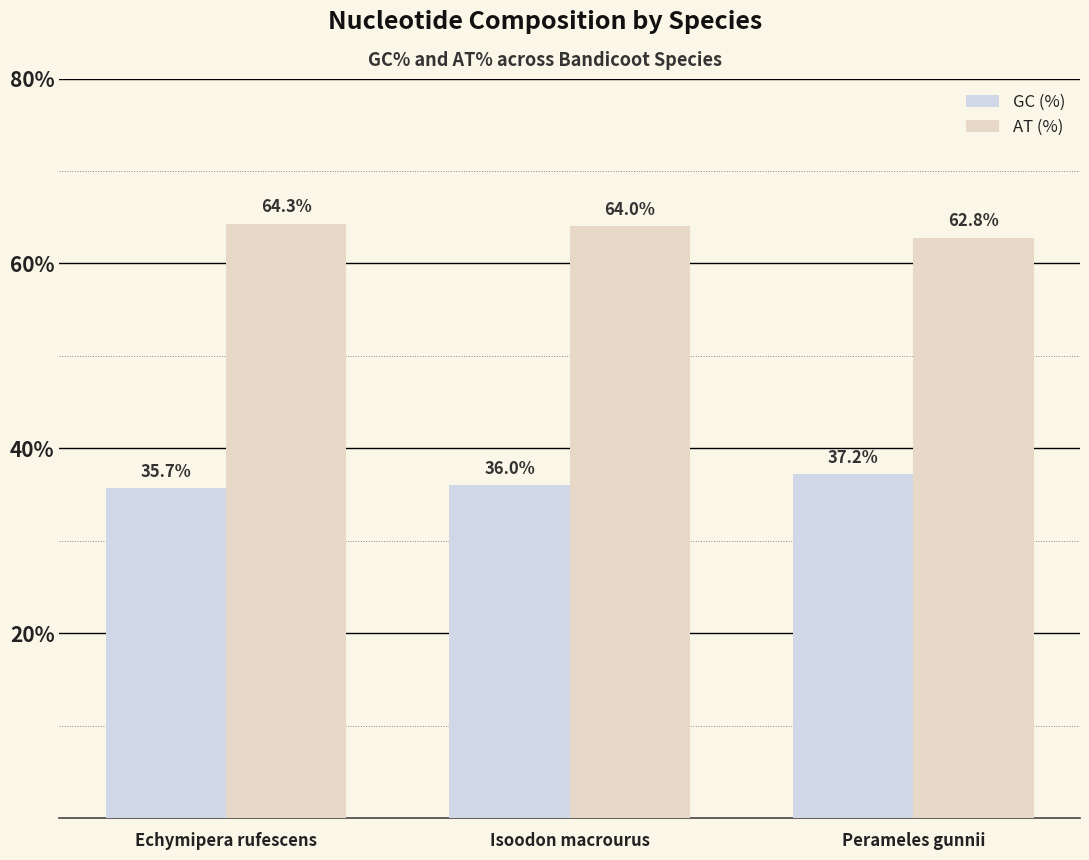

How many data points in AT (%) are less than 64?

1